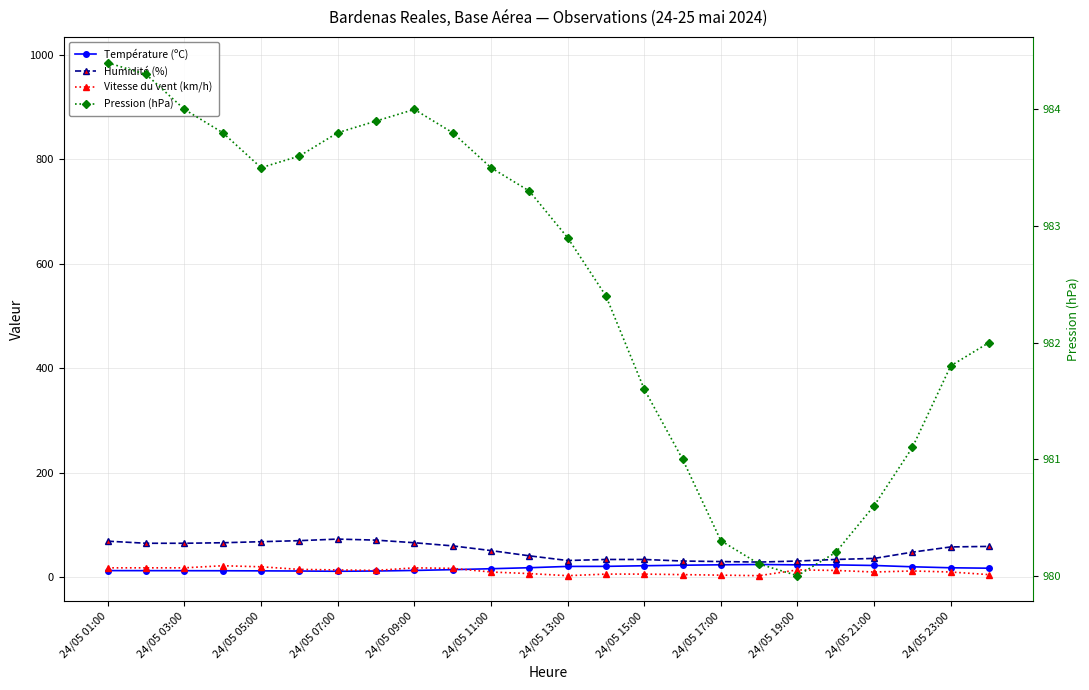

Which series has the largest total across all categories?

Pression (hPa)